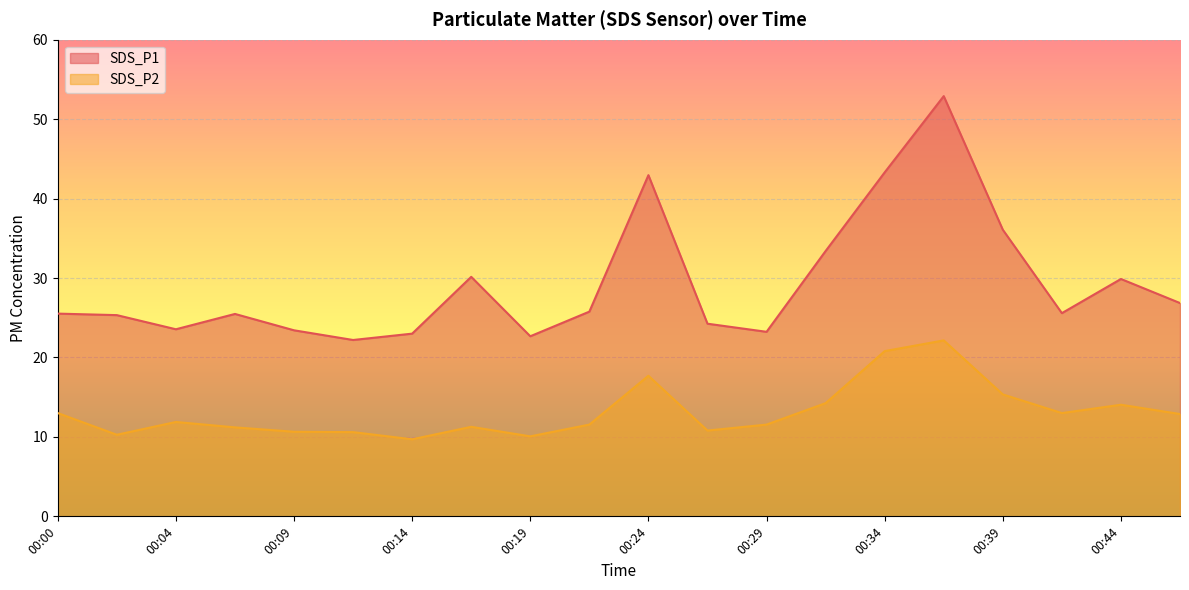

True or false: SDS_P2 and SDS_P1 cross at least once.

False